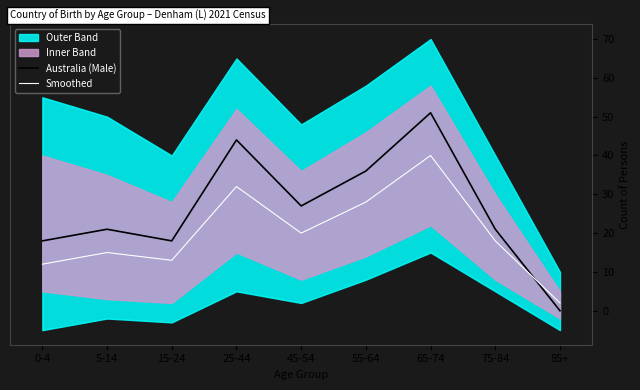

The value of Smoothed at 15-24 is 13. True or false?

True